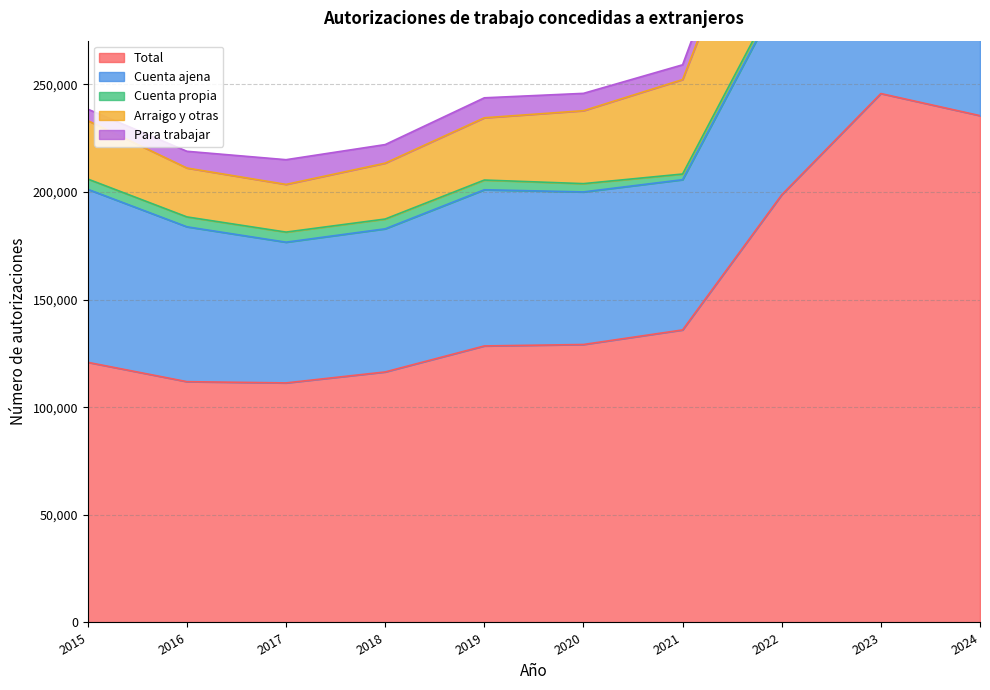

What is the difference between the maximum and minimum values in the Para trabajar series?

34432